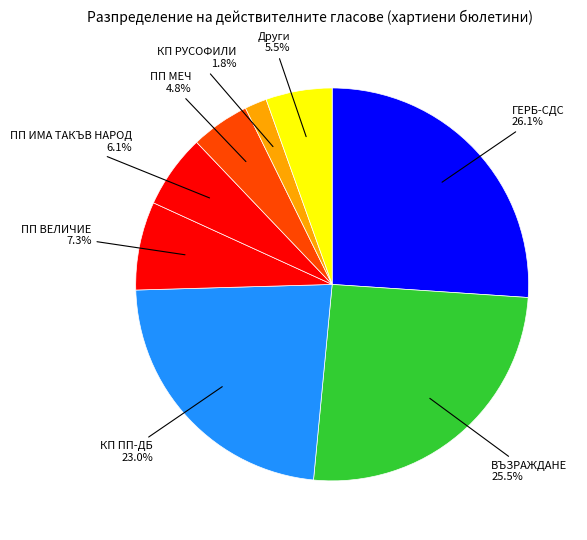

Does any single category account for the majority?

No